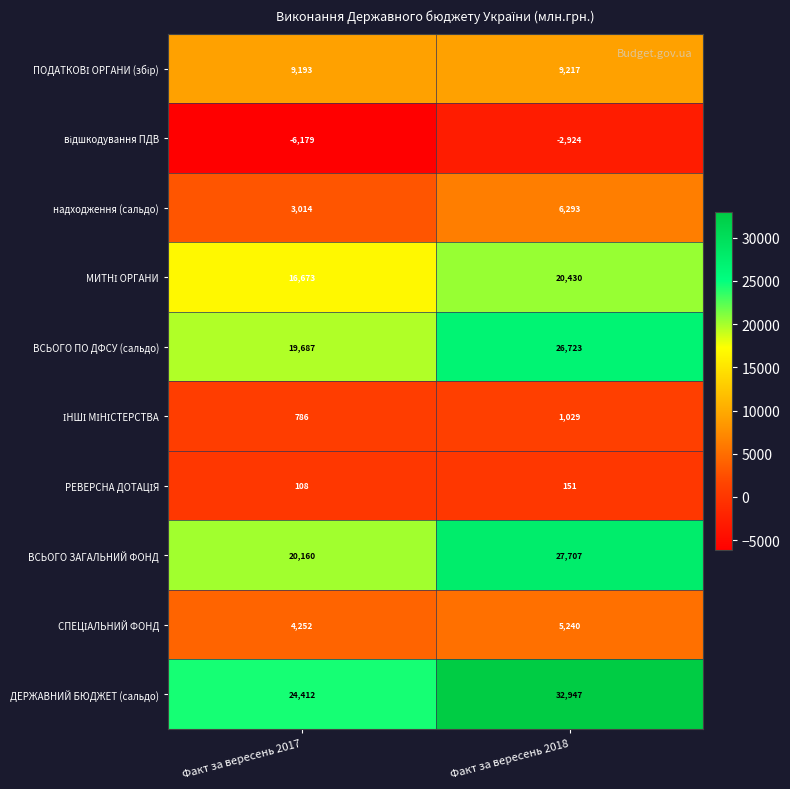

Between Факт за вересень 2017 and Факт за вересень 2018, which series saw the biggest shift?

ДЕРЖАВНИЙ БЮДЖЕТ (сальдо)